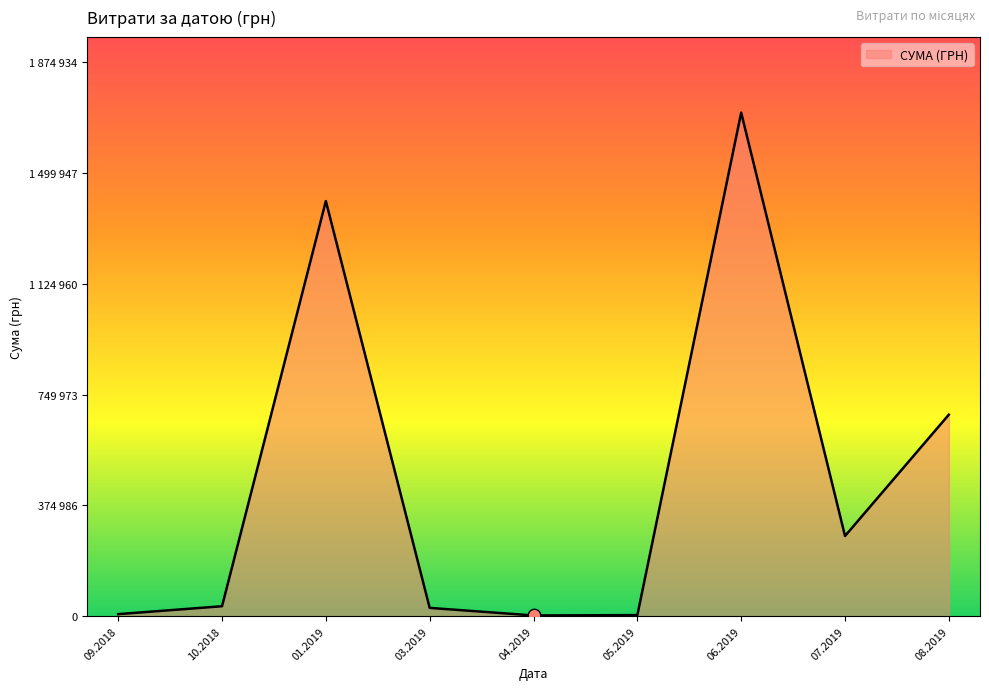

Does the chart have visible grid lines?

No